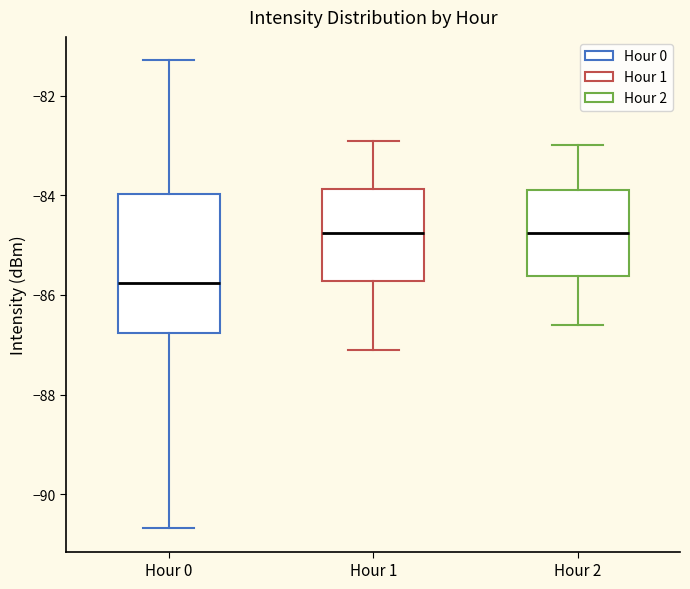

Reading left to right, transcribe this box plot: for each box, give where its median line is, the range the box spans, and where its two whiskers end, as read against the y-axis. The values are not printed on the chart, so give them approximately, as read against the axis.

Hour 0: median -85.8, box -86.8 to -84.0, whiskers -90.6 to -81.2
Hour 1: median -84.8, box -85.8 to -83.8, whiskers -87.0 to -82.8
Hour 2: median -84.8, box -85.6 to -83.8, whiskers -86.6 to -83.0